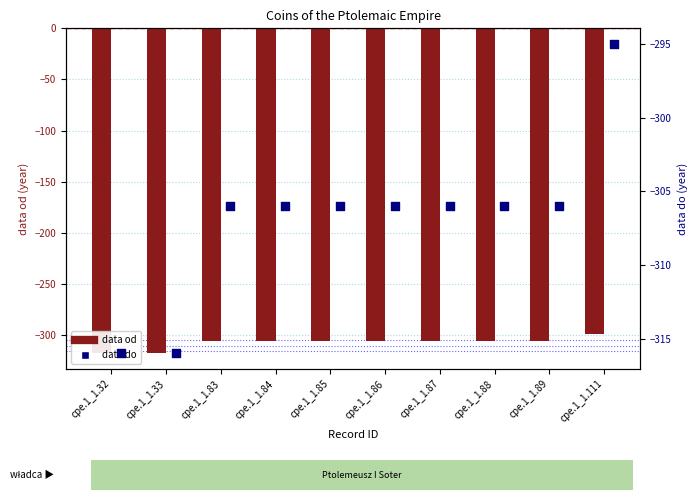

What is the total value across all series at cpe.1_1.87?

-612